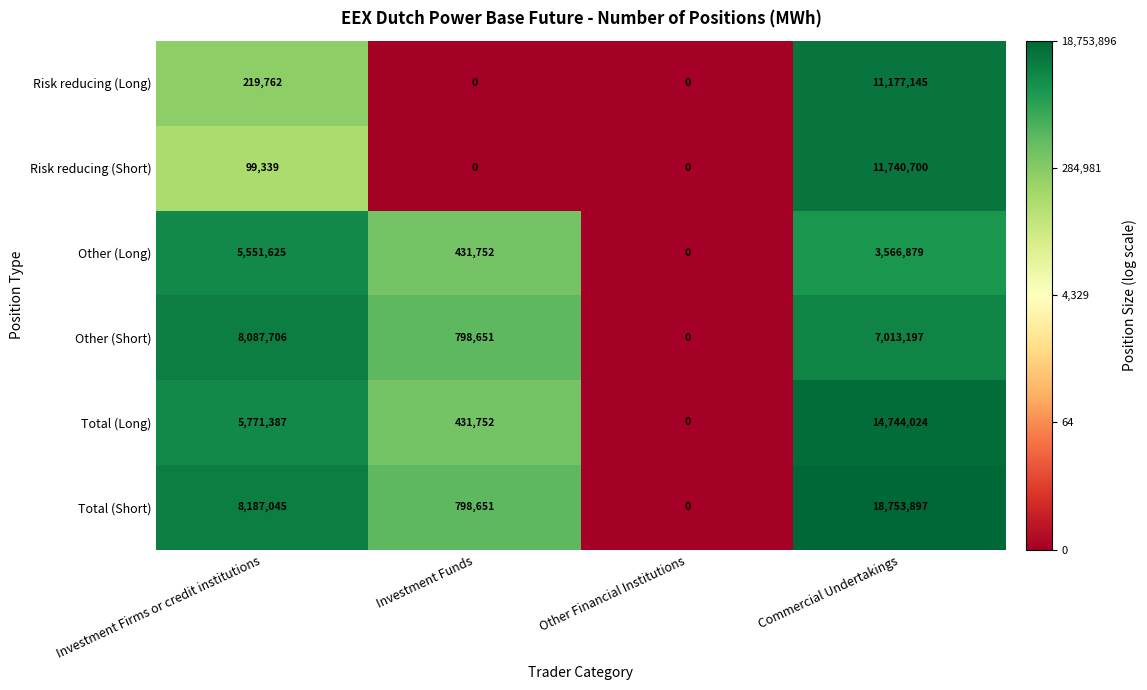

At which label is Risk reducing (Long) closest to 5588572?

Investment Firms or credit institutions